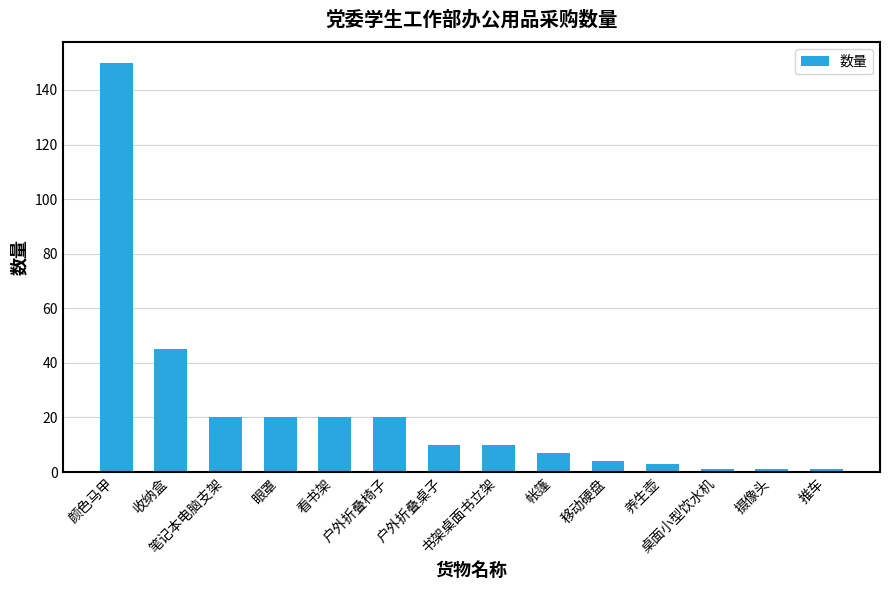

Approximately how many times larger is the value at 眼罩 compared to 桌面小型饮水机?

20.0